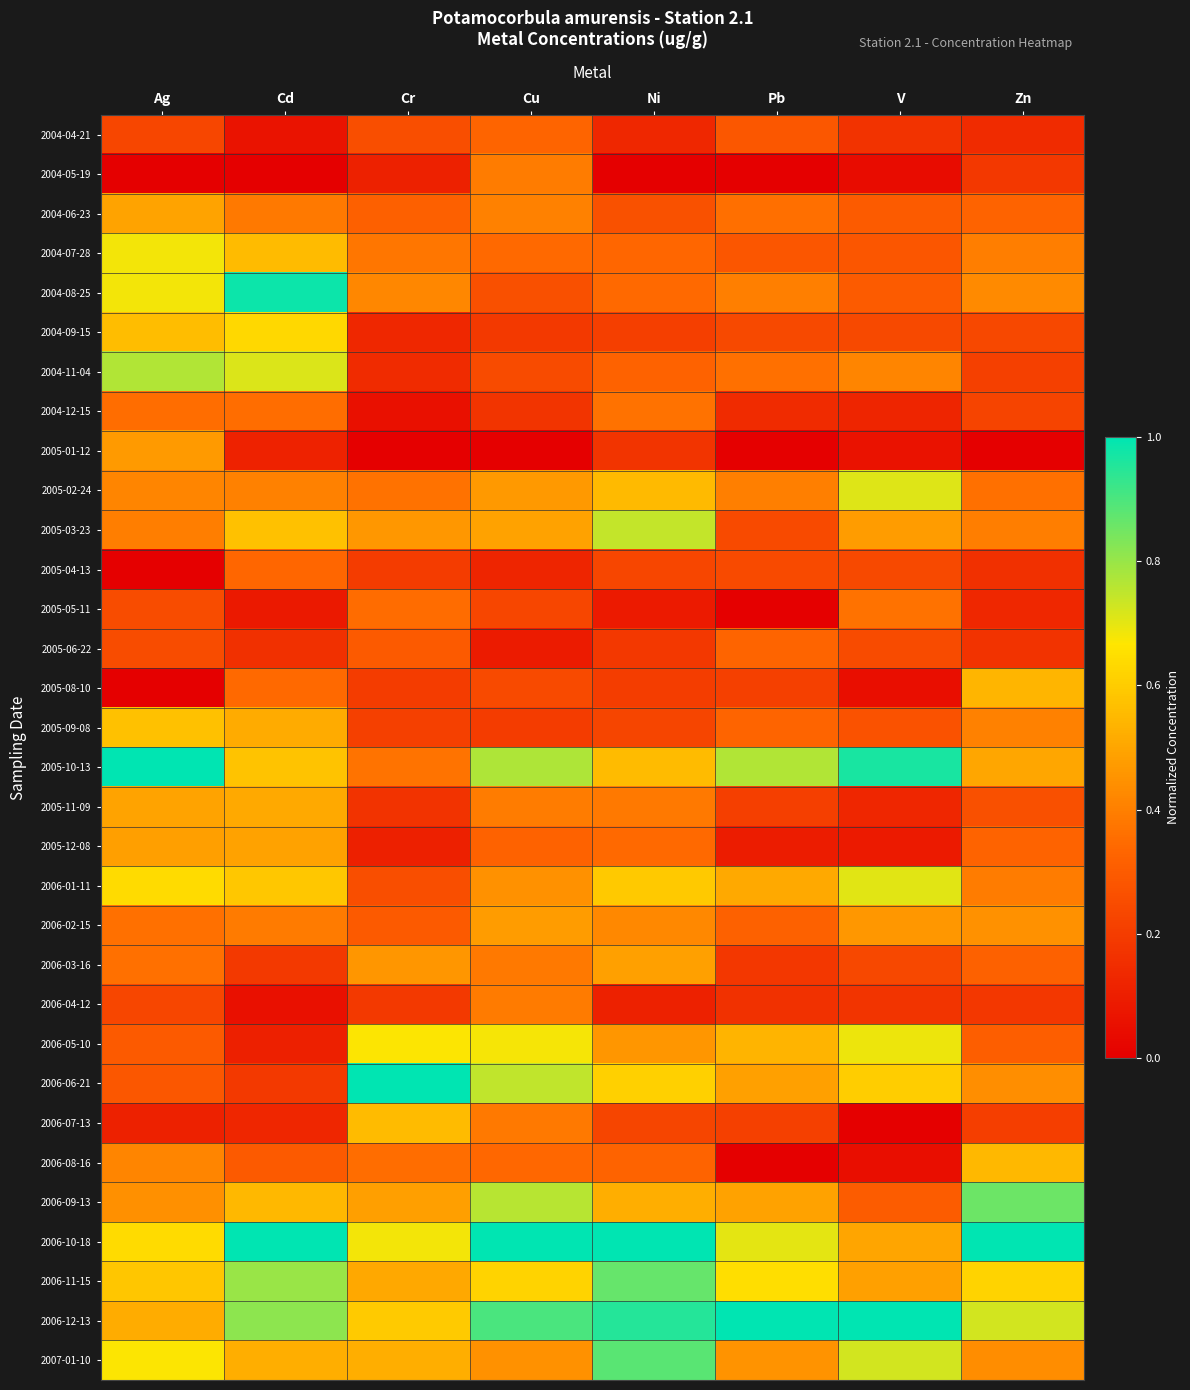

List the series in order of their peak value, highest first.

2005-10-13, 2006-06-21, 2006-10-18, 2006-12-13, 2004-08-25, 2007-01-10, 2006-11-15, 2006-09-13, 2004-11-04, 2005-03-23, 2005-02-24, 2006-01-11, 2006-05-10, 2004-07-28, 2004-09-15, 2005-09-08, 2006-07-13, 2006-08-16, 2005-08-10, 2005-11-09, 2004-06-23, 2005-12-08, 2006-03-16, 2006-02-15, 2005-01-12, 2004-05-19, 2006-04-12, 2005-05-11, 2004-12-15, 2005-04-13, 2004-04-21, 2005-06-22